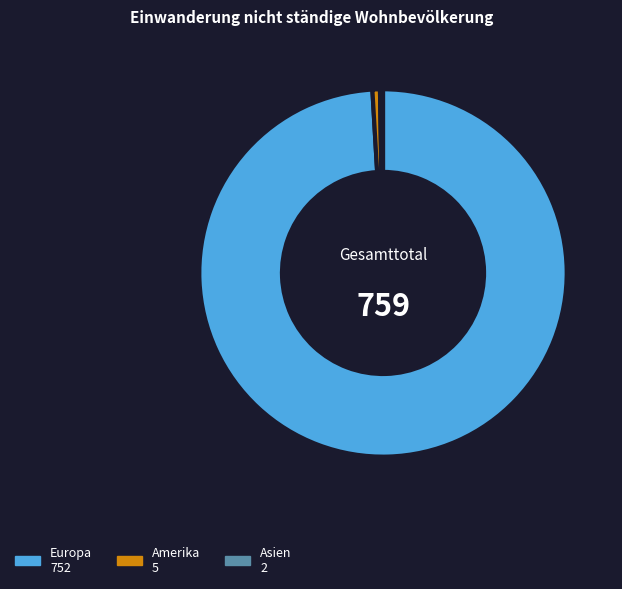

Does any single category account for the majority?

Yes